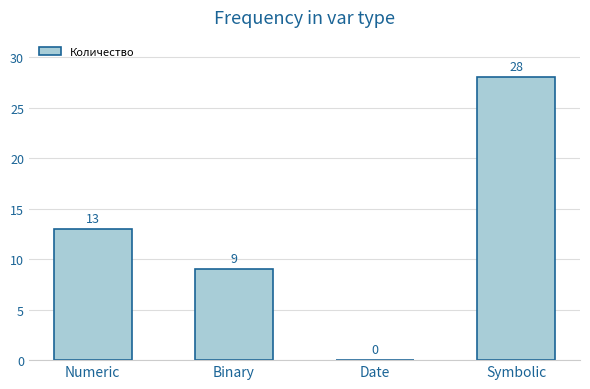

Reading left to right, list all the values displayed in this chart.

Numeric=13	Binary=9	Date=0	Symbolic=28